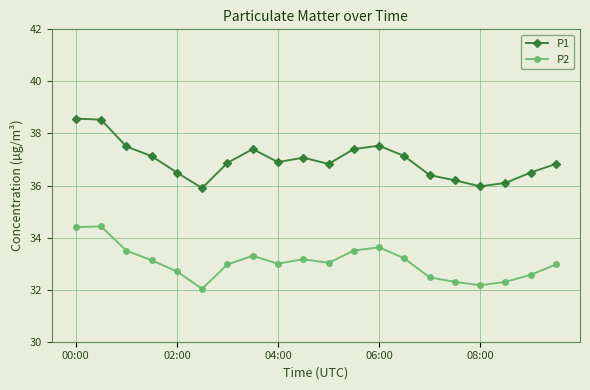

Which series has the widest spread of values?

P1